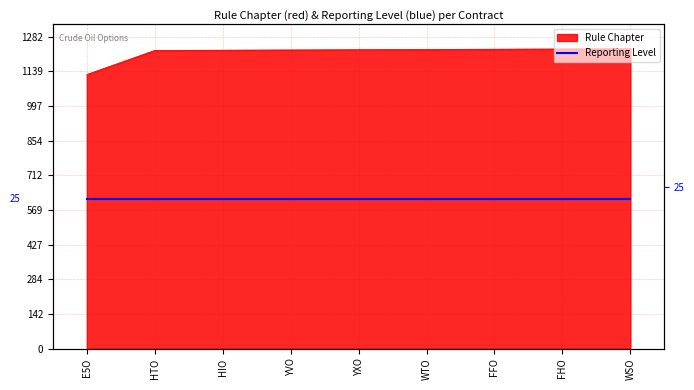

True or false: the data shows 1669 at WTO.

False